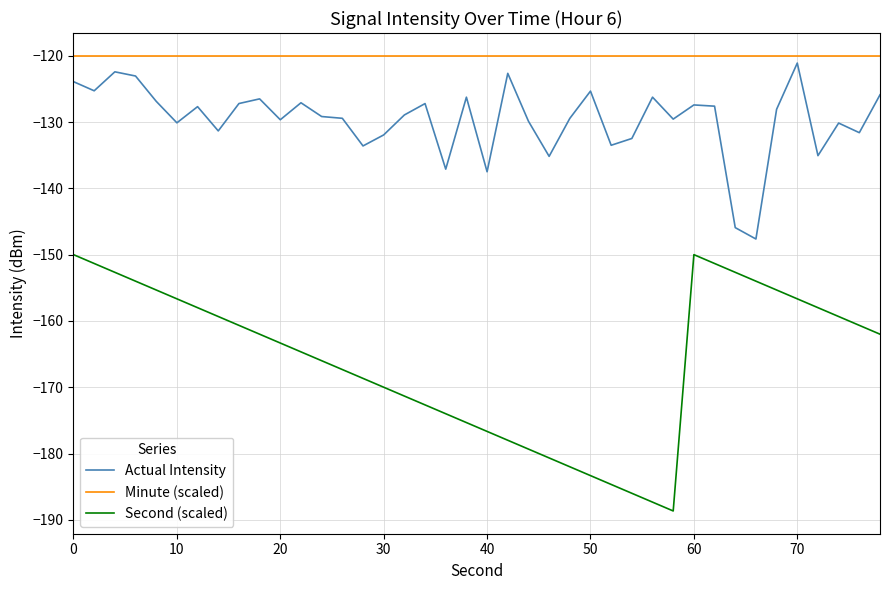

Does the chart have visible grid lines?

Yes